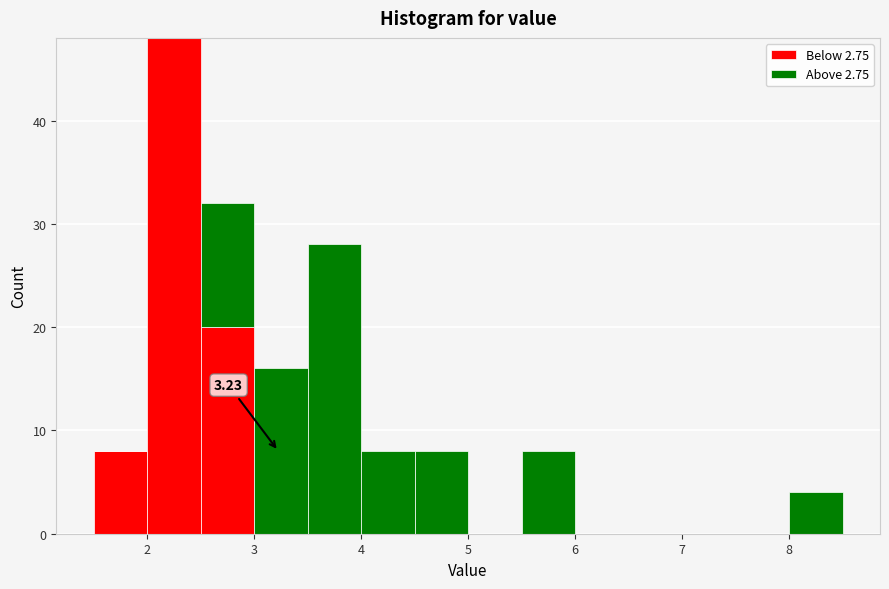

Which range on the x-axis has the tallest stacked bar (by total height)?

2.0 to 2.5